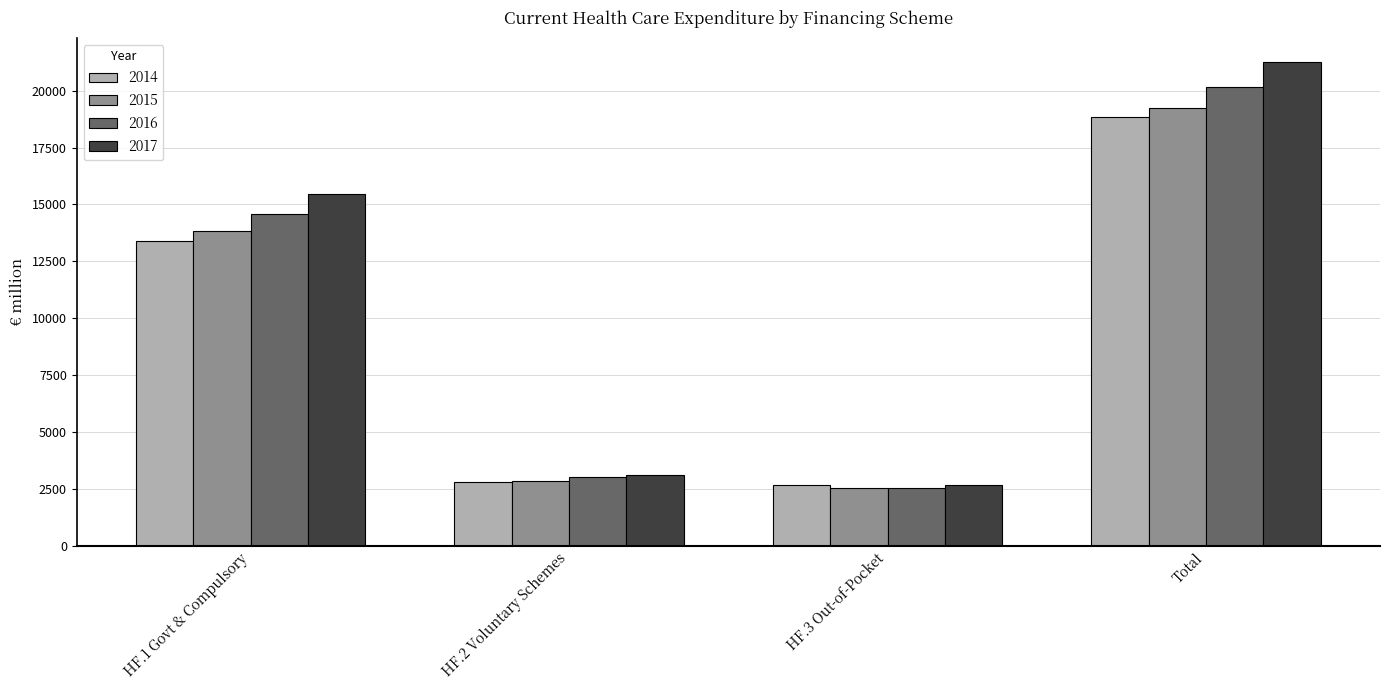

What position from the left is HF.3 Out-of-Pocket?

3